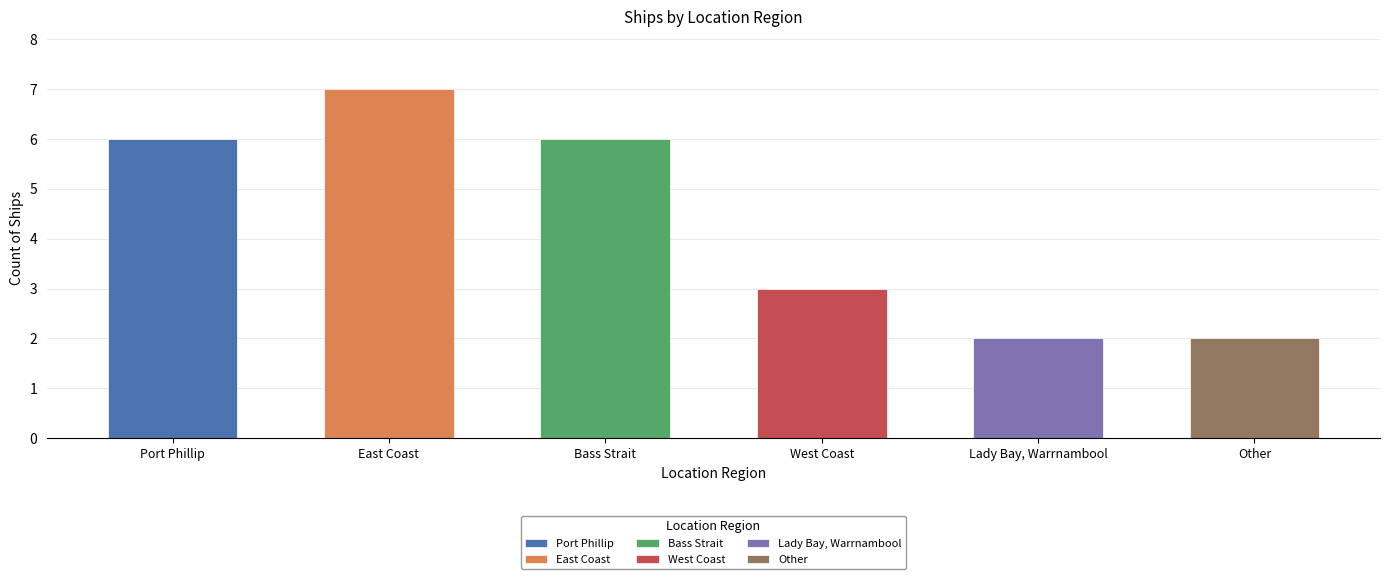

Where does the data first go above 6?

East Coast